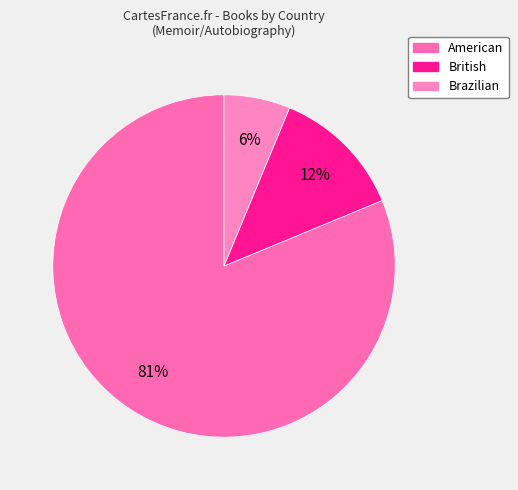

How much of the chart is everything except Brazilian?

93.8%